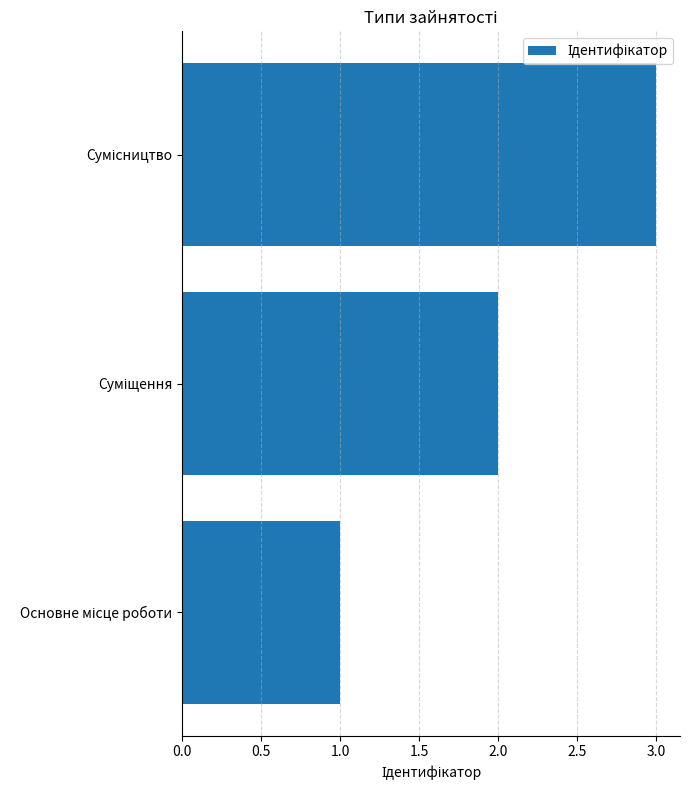

What is the sum of all values?

6